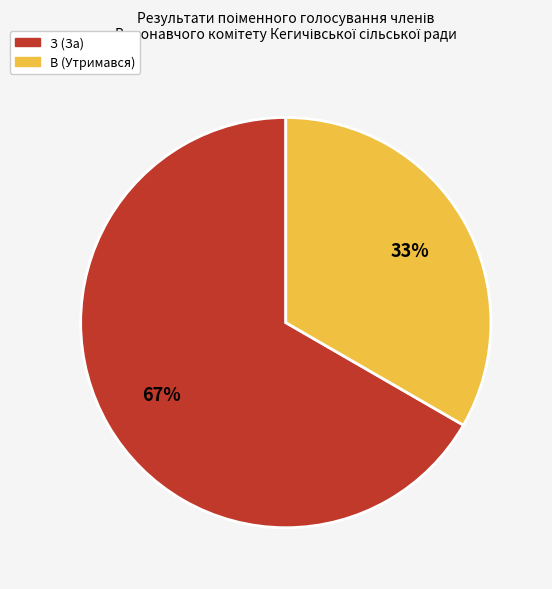

How many slices are in this pie chart?

2